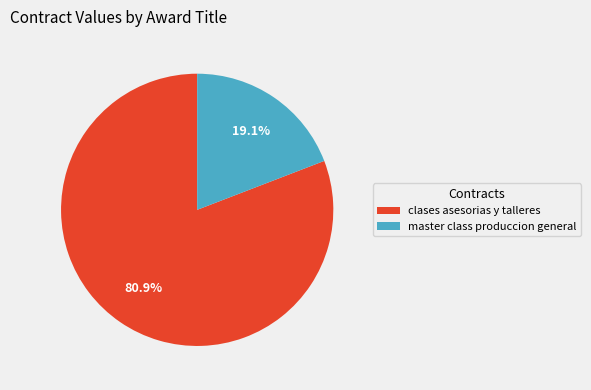

Is it true that clases asesorias y talleres is 68% of the pie?

False